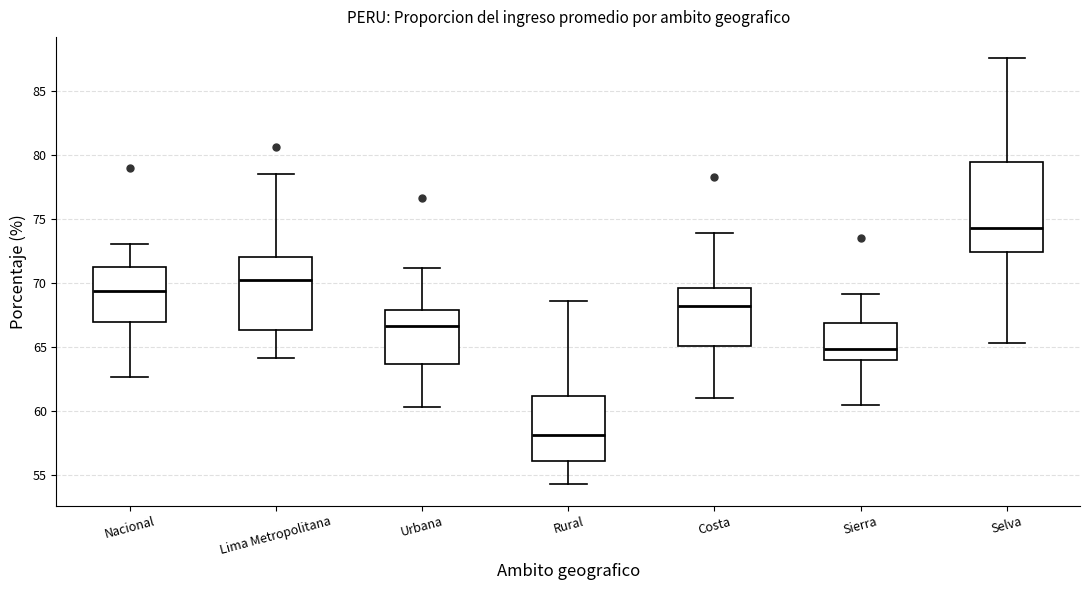

Comparing the boxes themselves (not the whiskers), which one is the tallest?

Selva